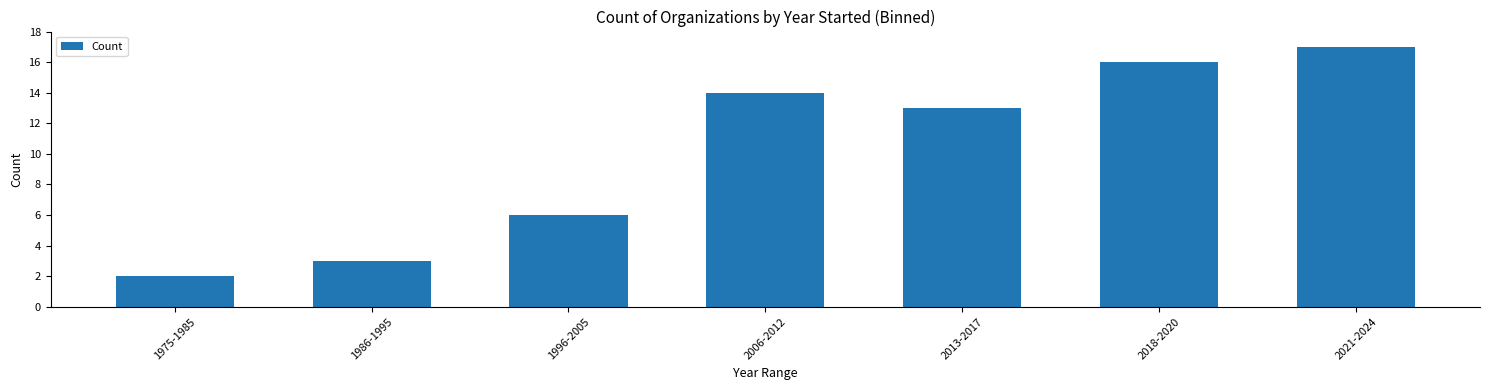

How many values are below 13?

3